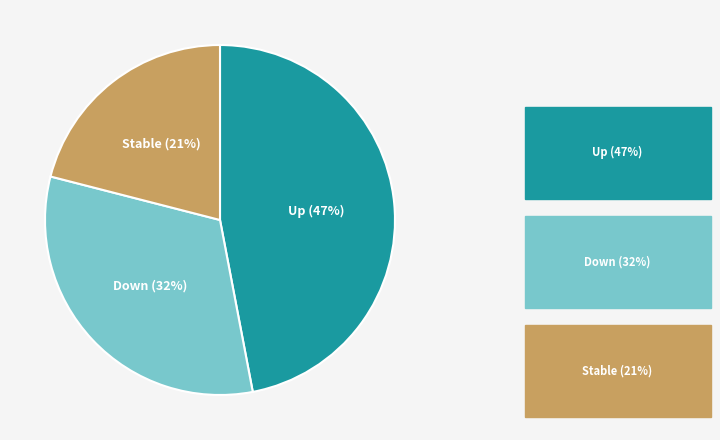

Is there a majority slice in this chart?

No